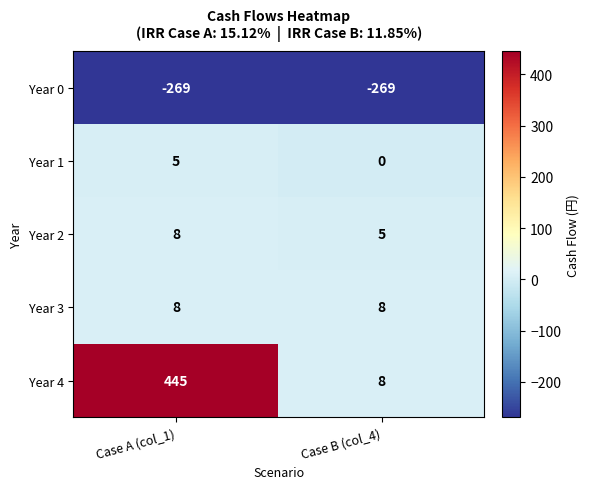

Which series has the widest spread of values?

Year 4